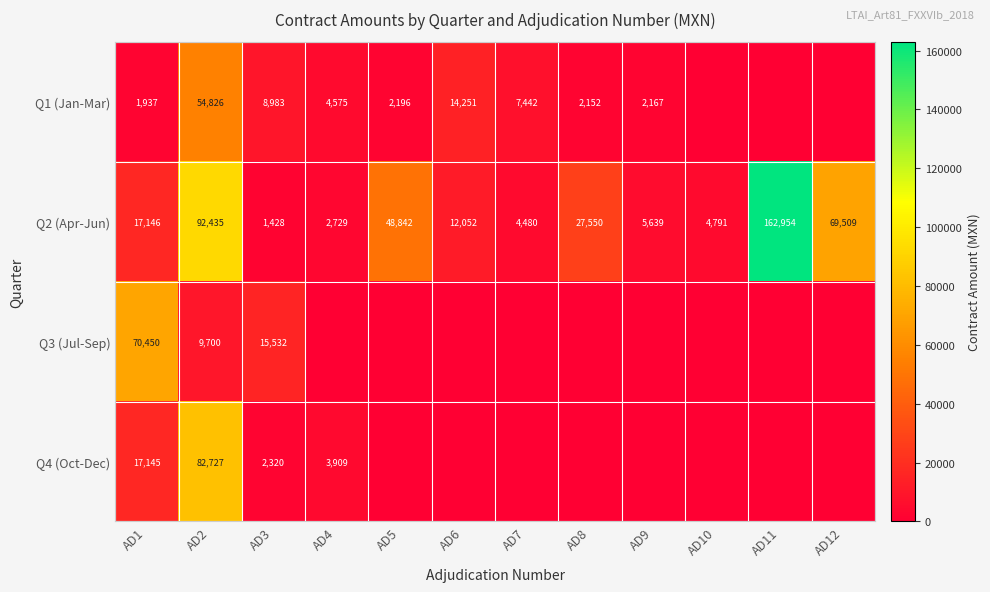

Between AD2 and AD10, which is larger?

AD2